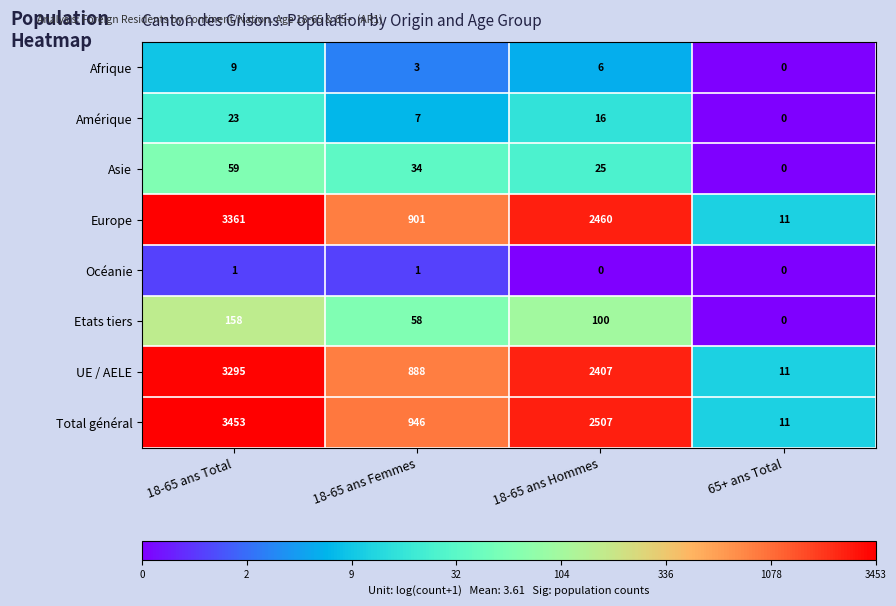

True or false: Amérique has a value of 23 at 18-65 ans Total.

True